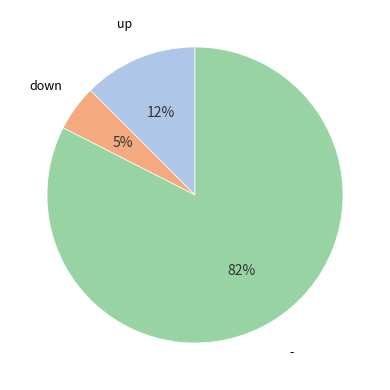

To the nearest percent, what is the average slice percentage?

33%